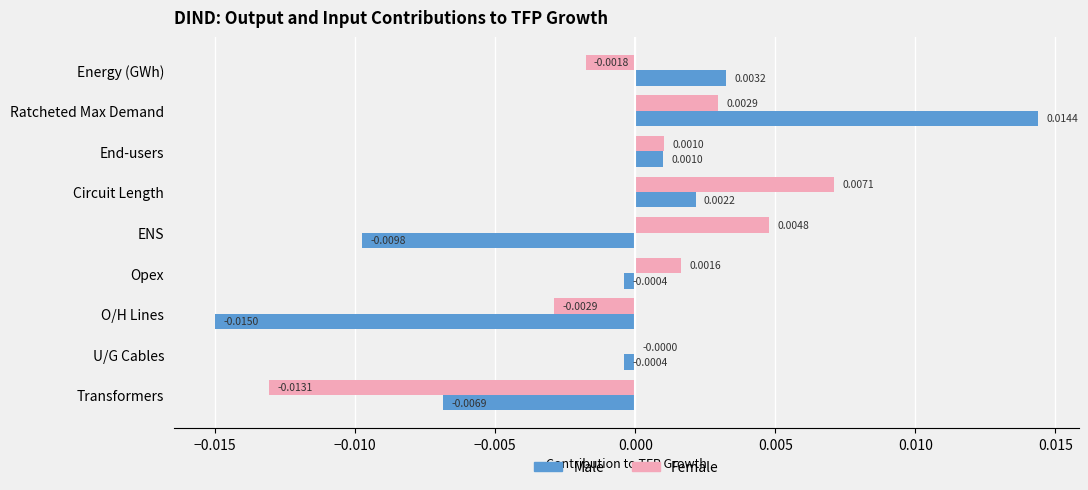

Which category has the highest value across all series?

Ratcheted Max Demand